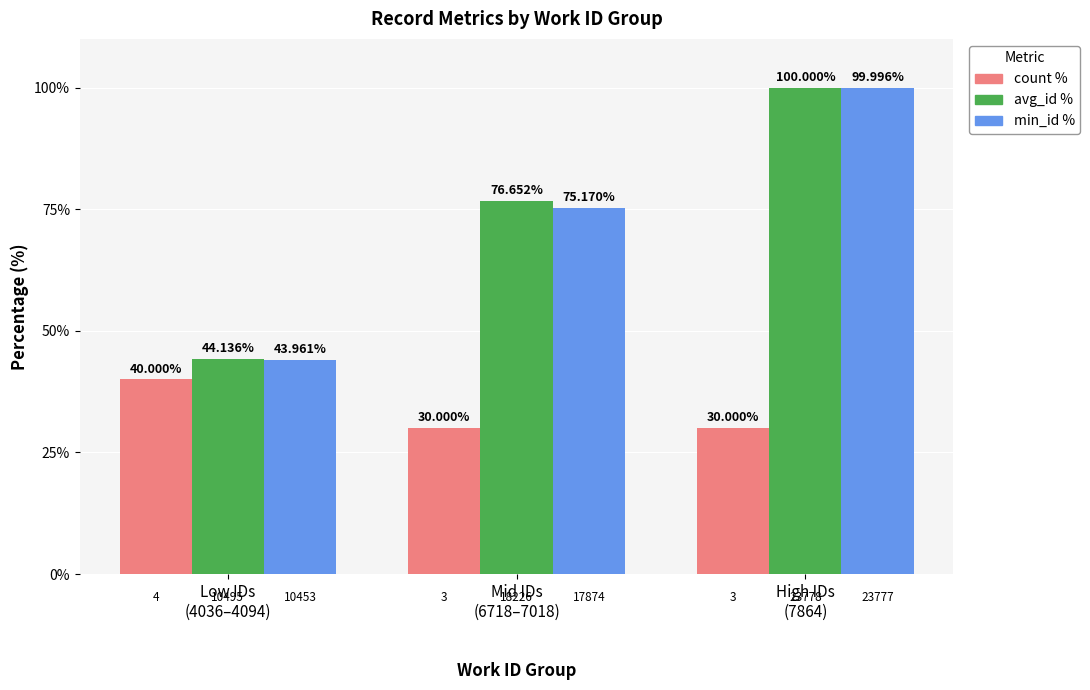

Which label corresponds to the largest value in the chart?

High IDs
(7864)